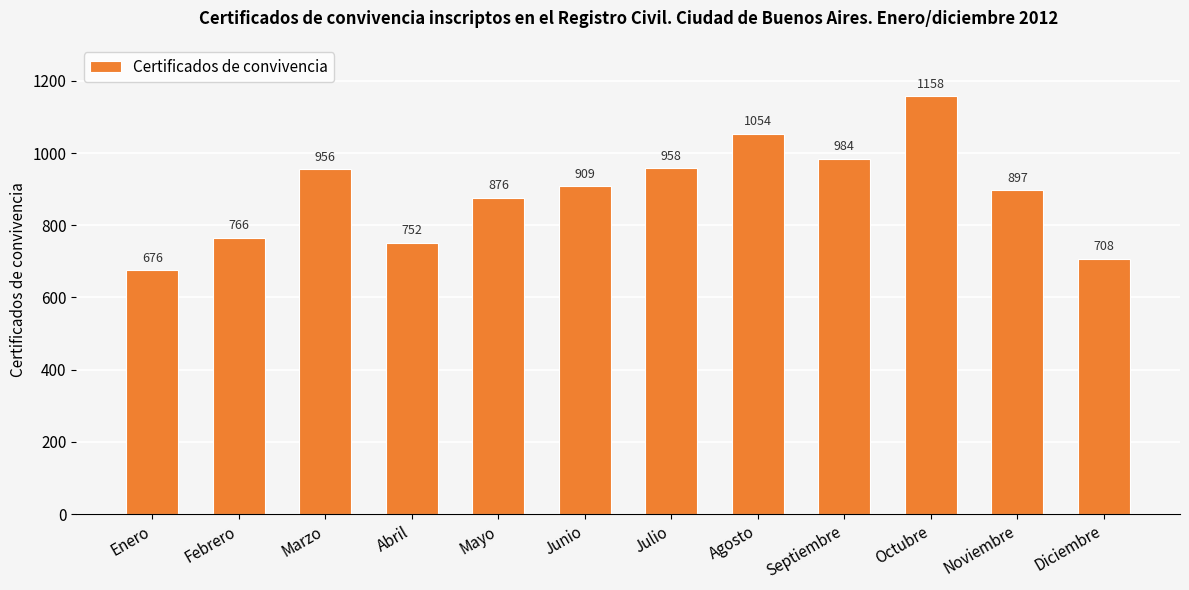

List the labels in order of value, smallest first.

Enero, Diciembre, Abril, Febrero, Mayo, Noviembre, Junio, Marzo, Julio, Septiembre, Agosto, Octubre